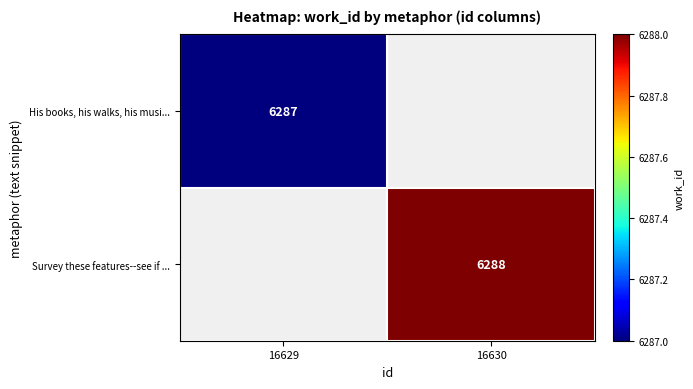

The value of Survey these features--see if ... at 16630 is 6288. True or false?

True